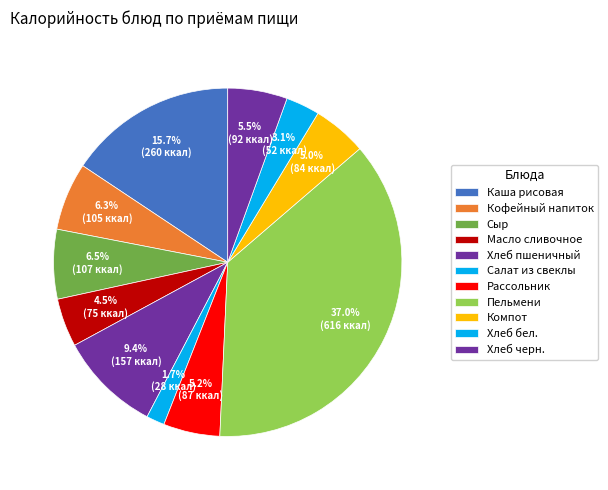

How many segments does this pie chart have?

11